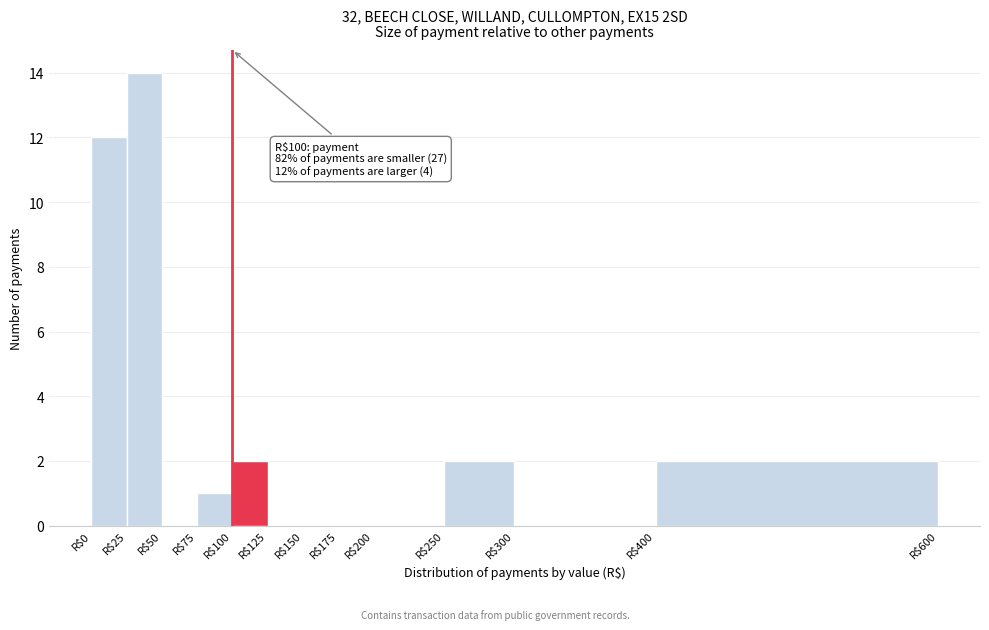

Over which range of the x-axis is the bar tallest?

25 to 50